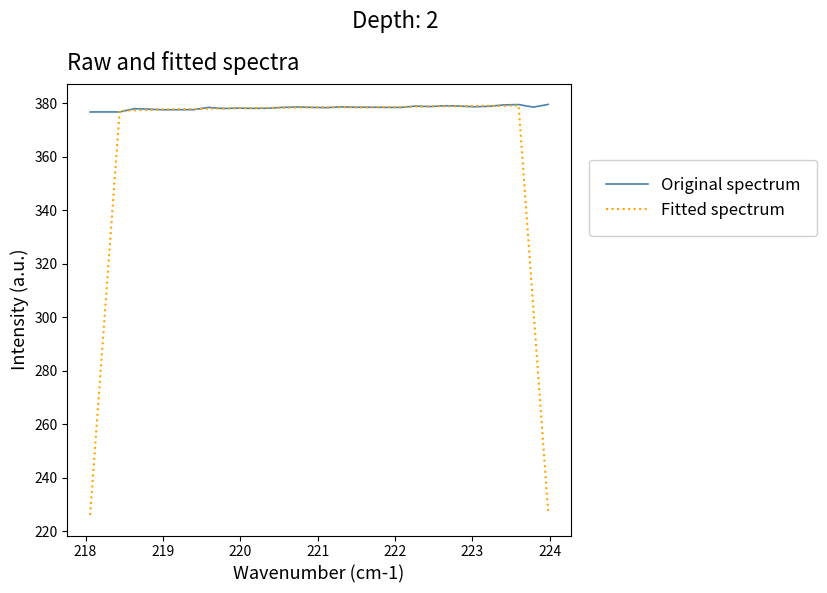

After their last crossing, which series has the higher values: Original spectrum or Fitted spectrum?

Original spectrum